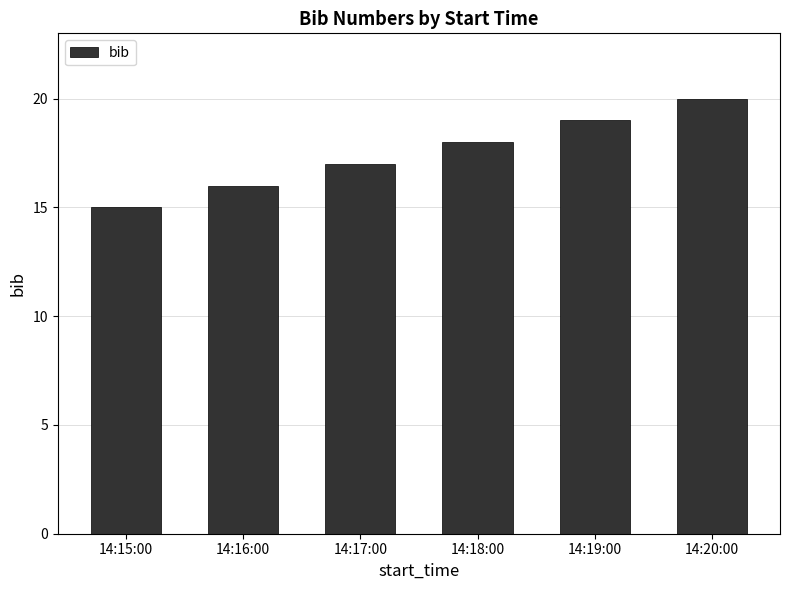

What is the change in value from 14:15:00 to 14:16:00?

+1